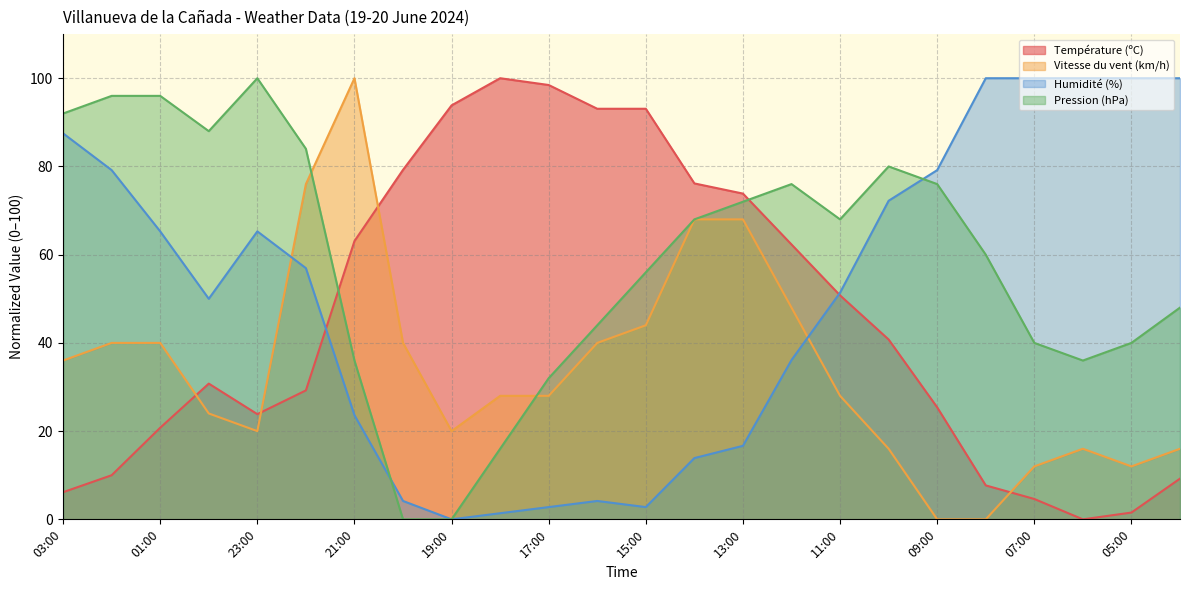

Between 13:00 and 06:00, which series saw the biggest shift?

Humidité (%)